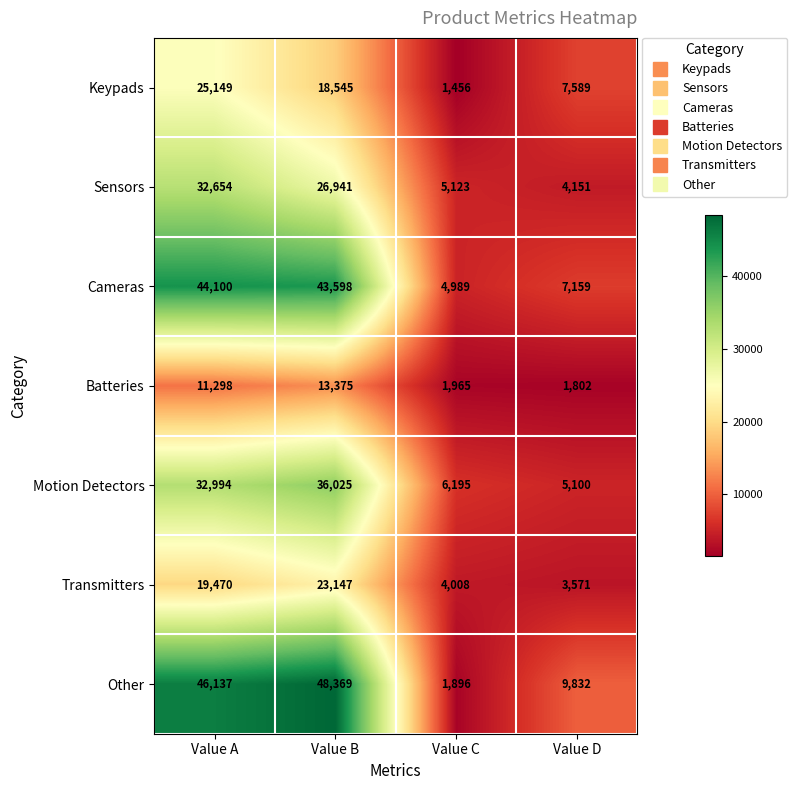

At which label does Sensors reach its minimum?

Value D